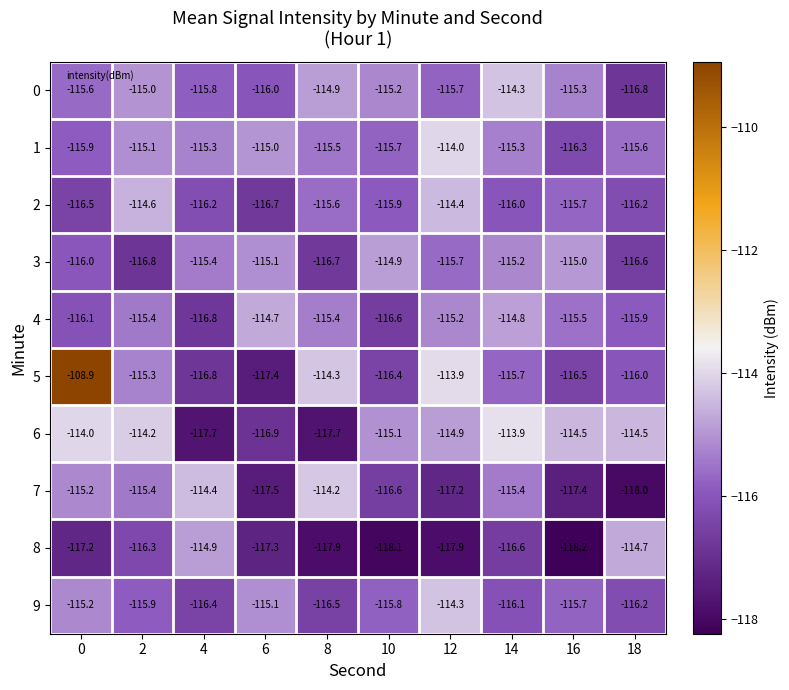

The value of 9 at 14 is -42.8. True or false?

False